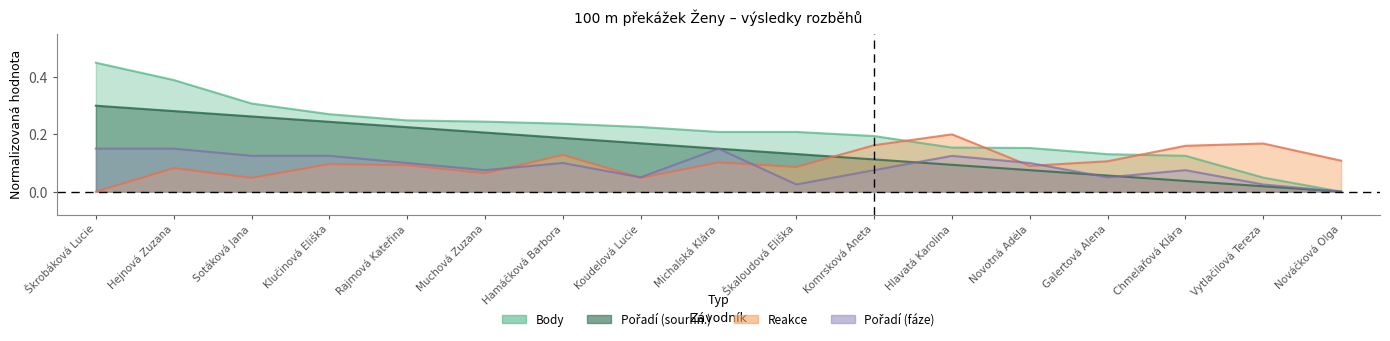

What is the maximum value for Reakce?

0.2